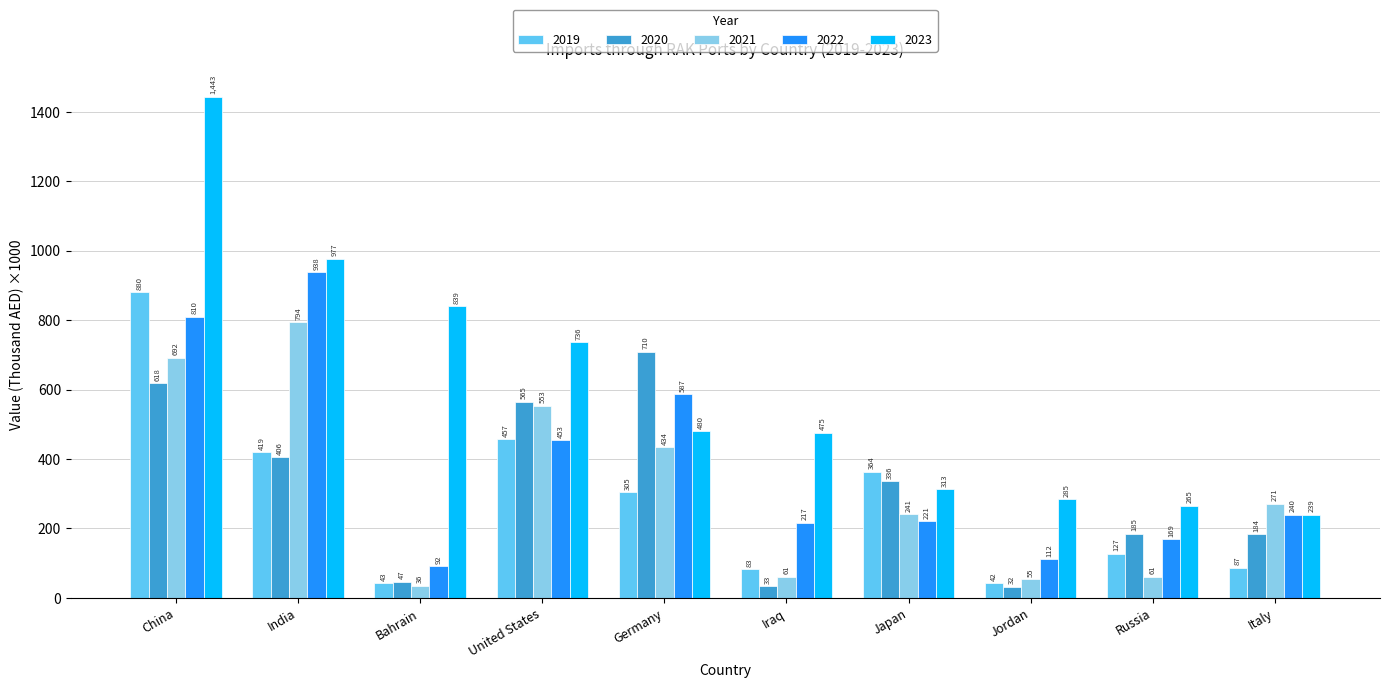

Which category has the lowest value across all series?

Jordan